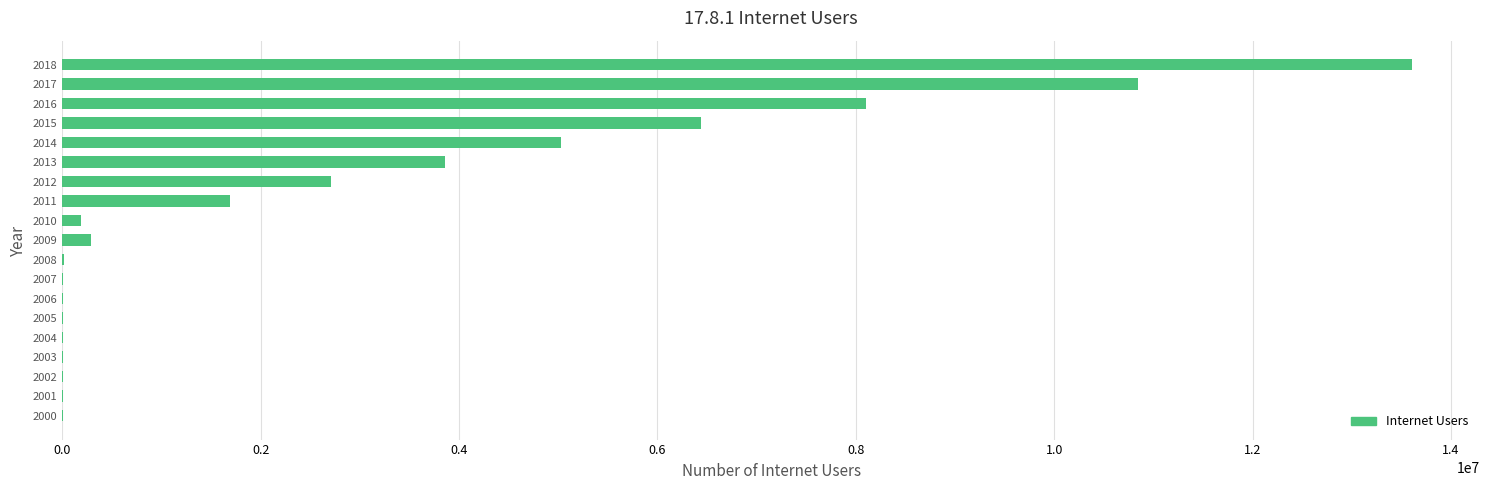

What is the change in value from 2011 to 2018?

+11922009